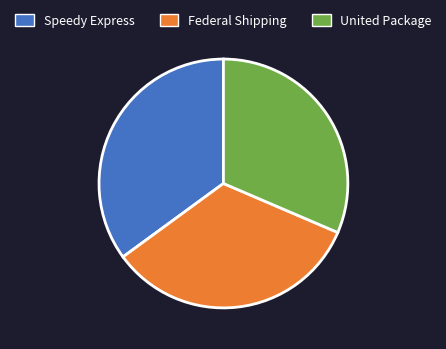

Is there any slice that represents more than half of the pie?

No